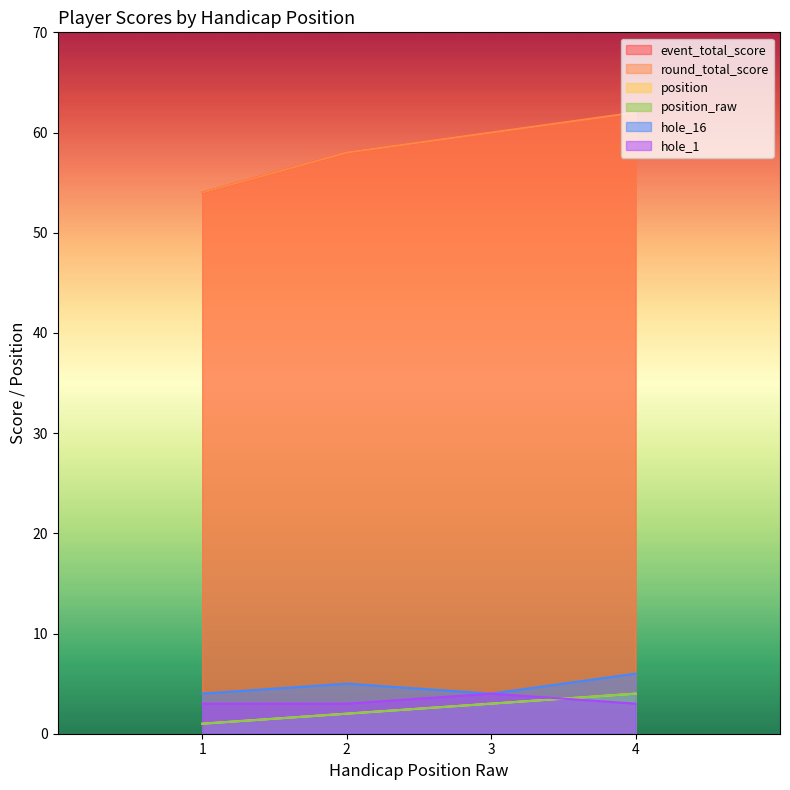

What is the value of the hole_1 point at the 2nd from the left?

3